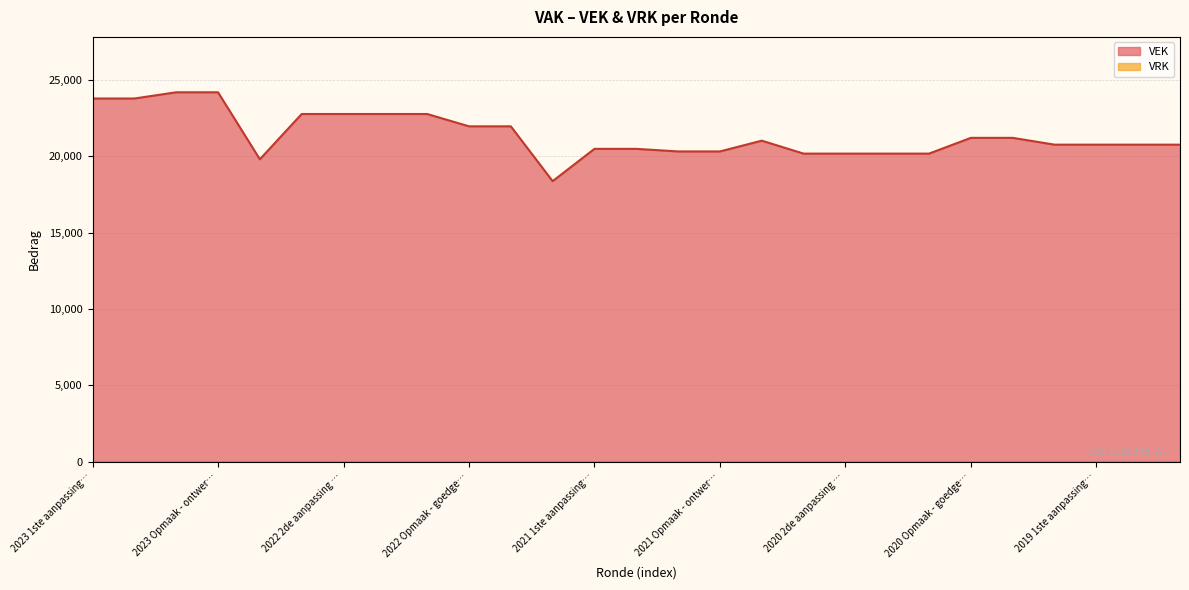

What is the difference between the maximum and minimum values?

5819